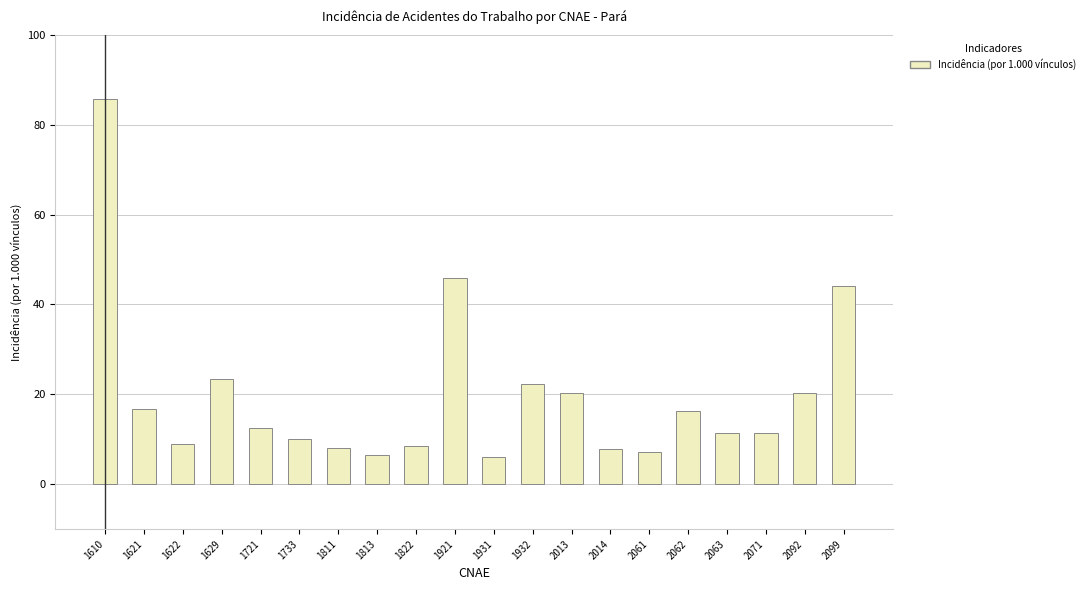

How many categories are shown in the chart?

20